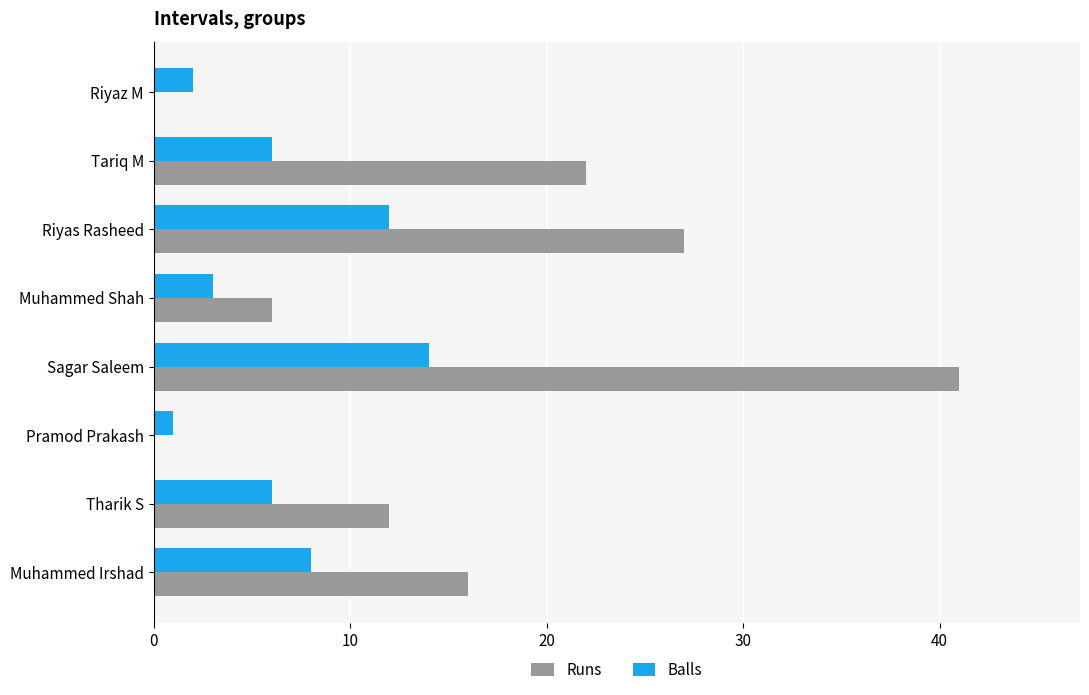

The Balls series shows 8 at Riyas Rasheed. True or false?

False